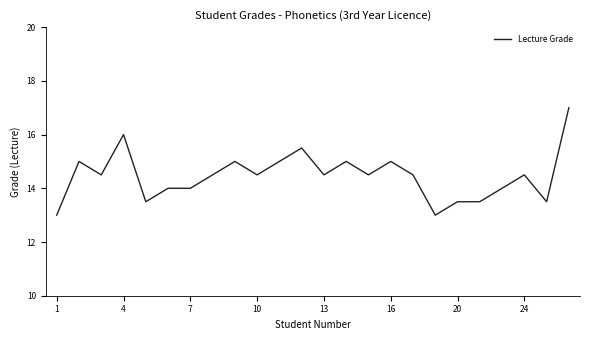

What is the maximum value shown in the chart?

17.0